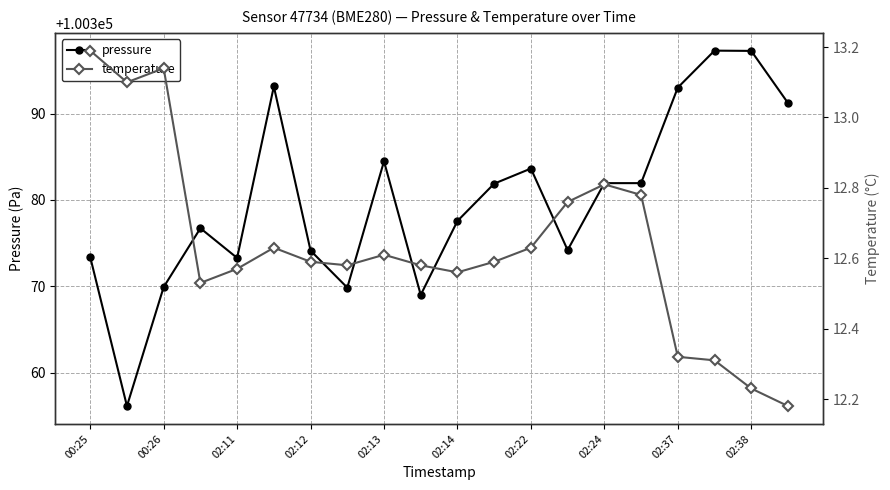

True or false: pressure has more than 2 interior local peaks.

True